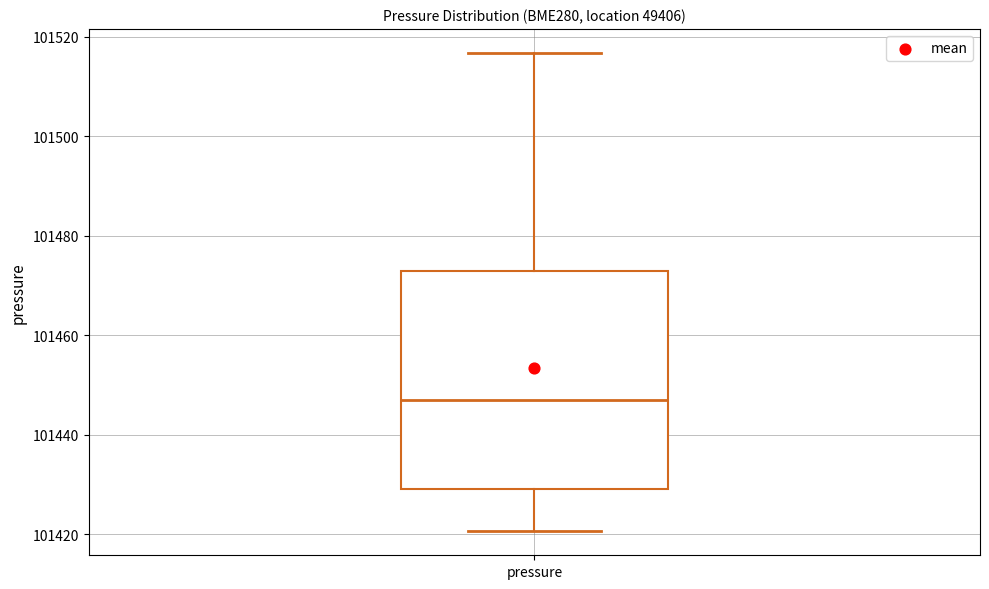

Where does the lower whisker of the box for pressure end on the y-axis? The values are not printed on the chart, so give them approximately, as read against the axis.

101420